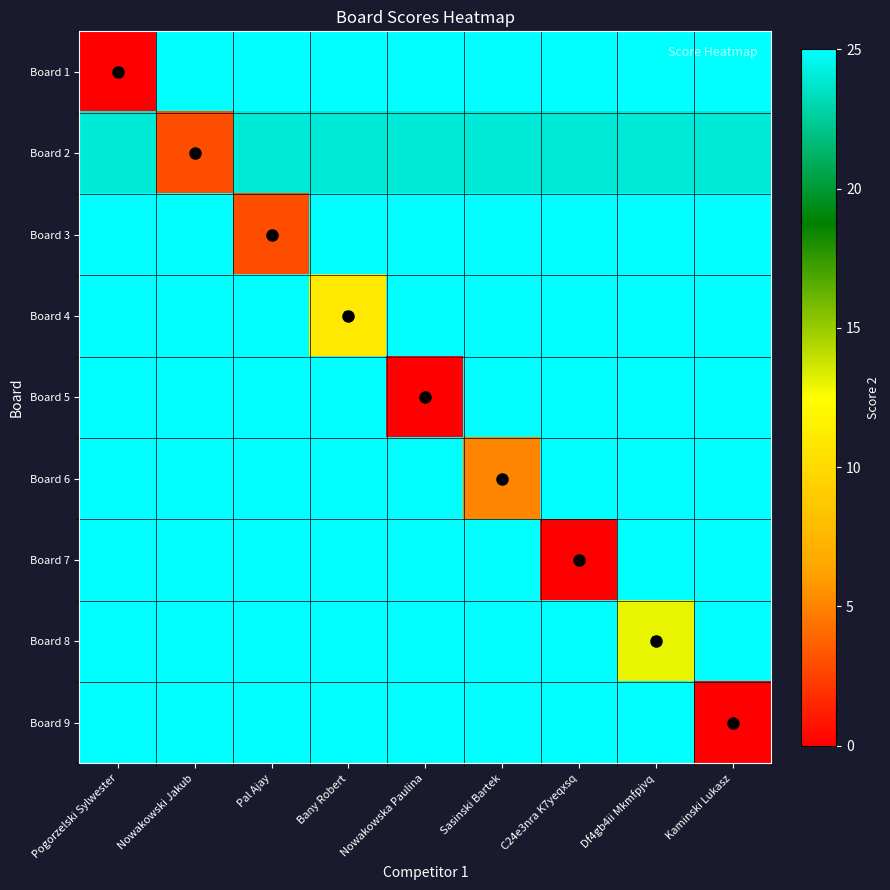

Is it true that Board 7 equals 25 at Pogorzelski Sylwester?

True